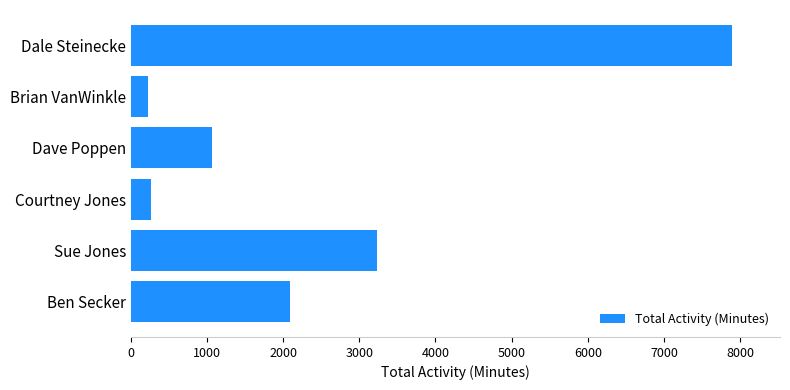

What value does the data have at Courtney Jones?

271